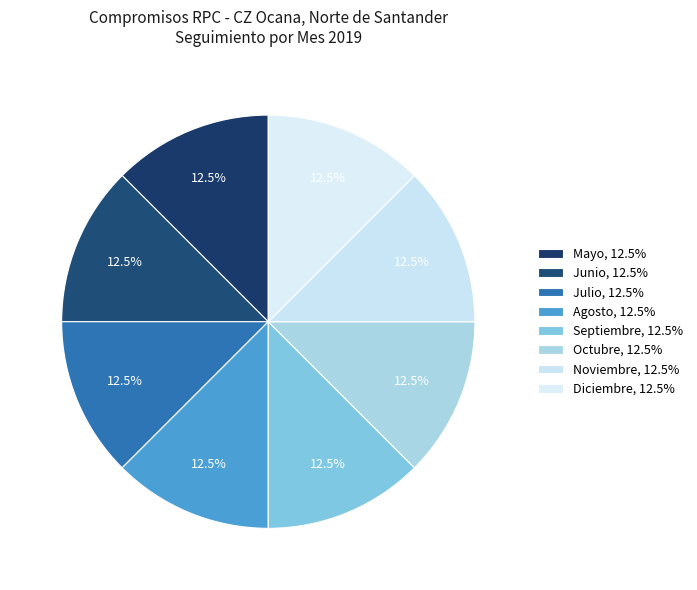

Count the number of slices in the pie.

8